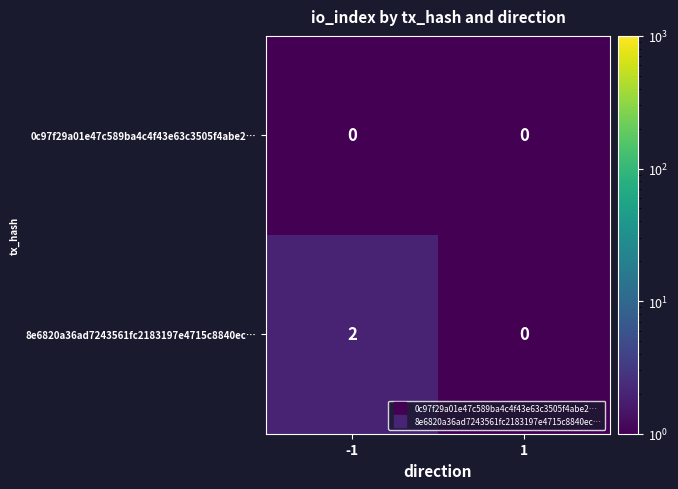

Between -1 and 1, which series saw the biggest shift?

8e6820a36ad7243561fc2183197e4715c8840ec…